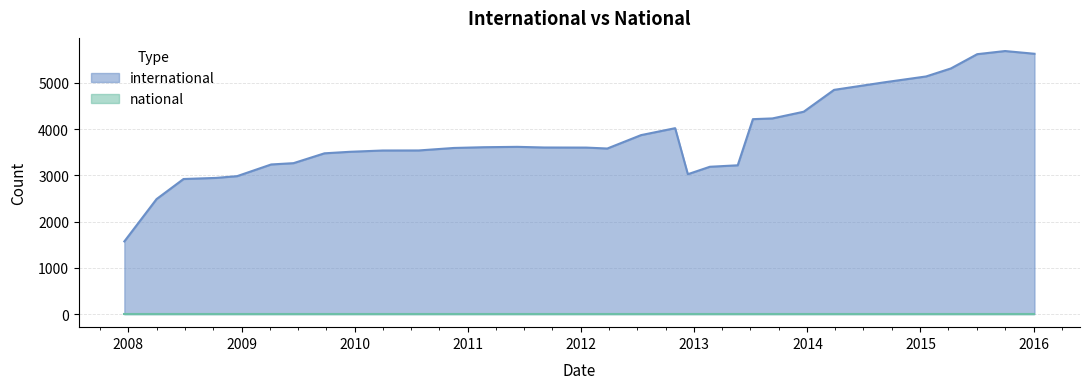

Which series has the largest total across all categories?

international